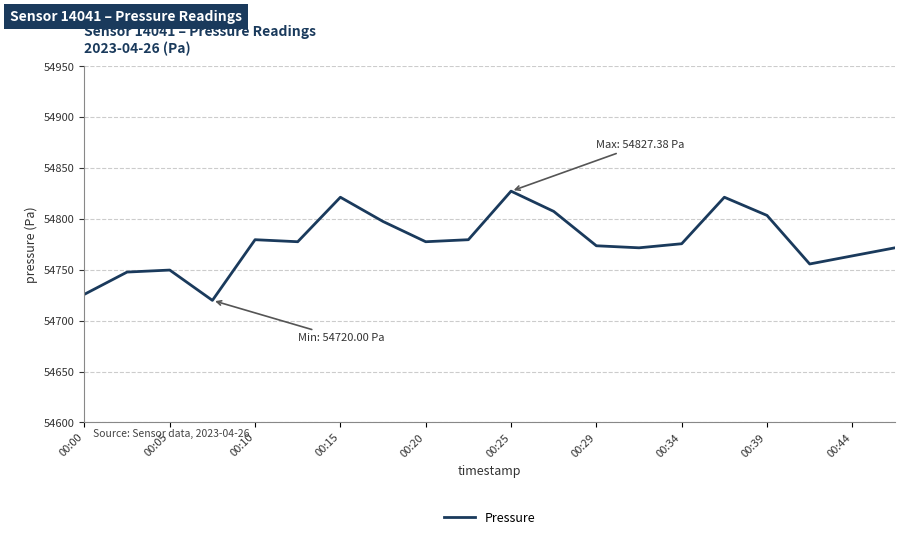

What is the maximum value shown in the chart?

54827.4